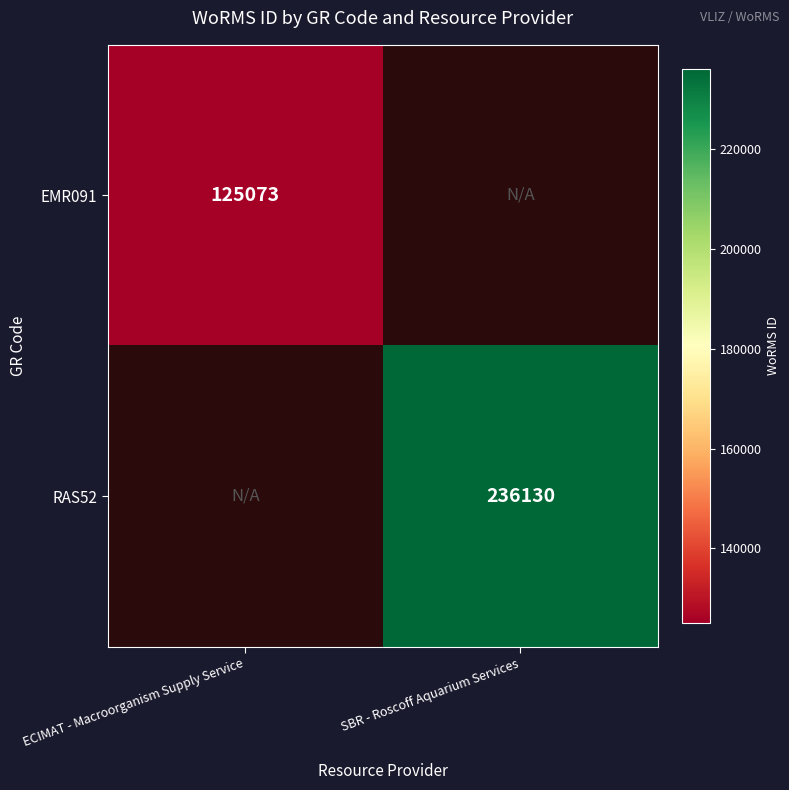

Is it true that EMR091 equals 125073 at ECIMAT - Macroorganism Supply Service?

True